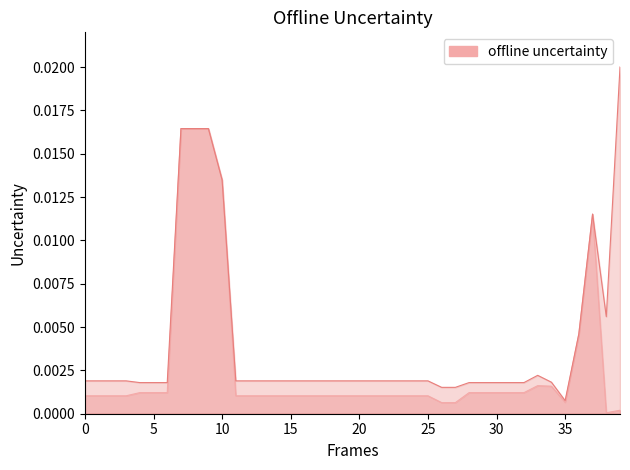

Is it true that Доп. ціна equals 0.0 at 255241844?

False